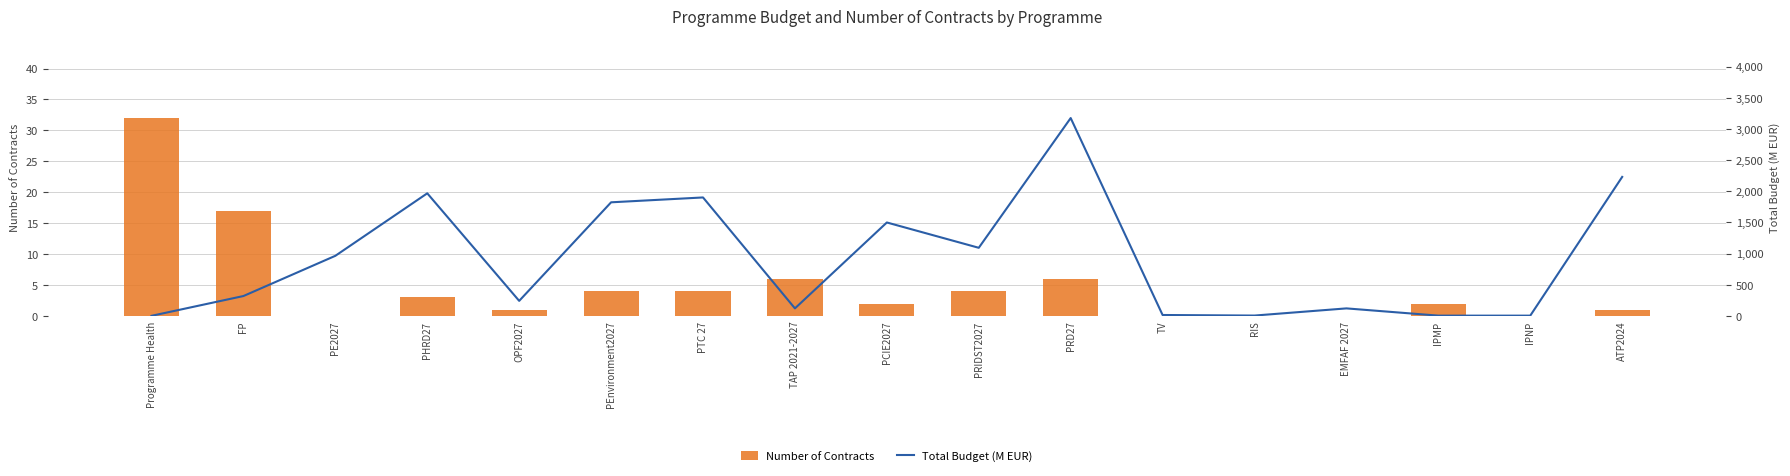

Does the chart contain any negative values?

No